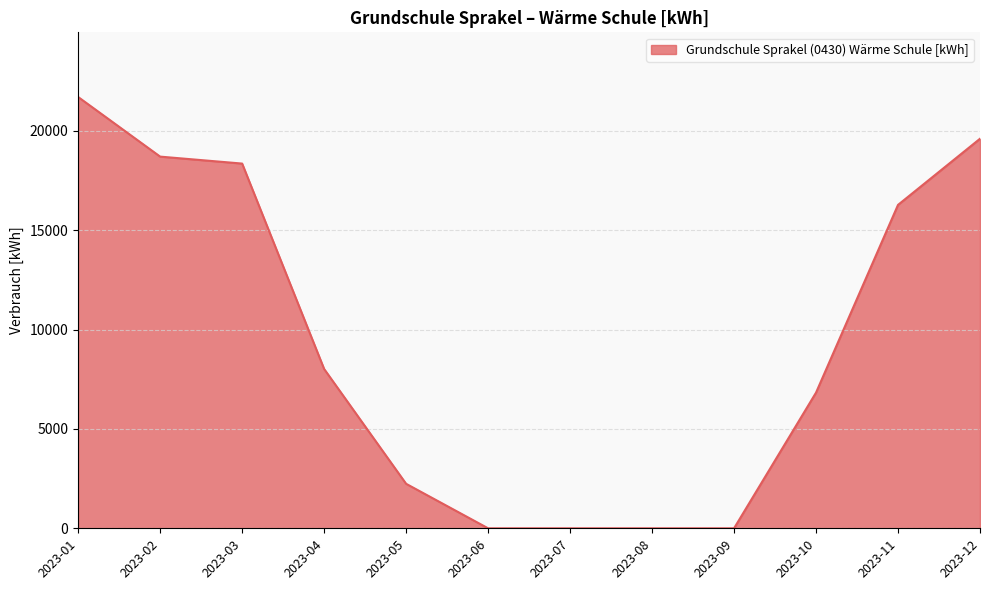

What is the difference between the maximum and minimum values?

21710